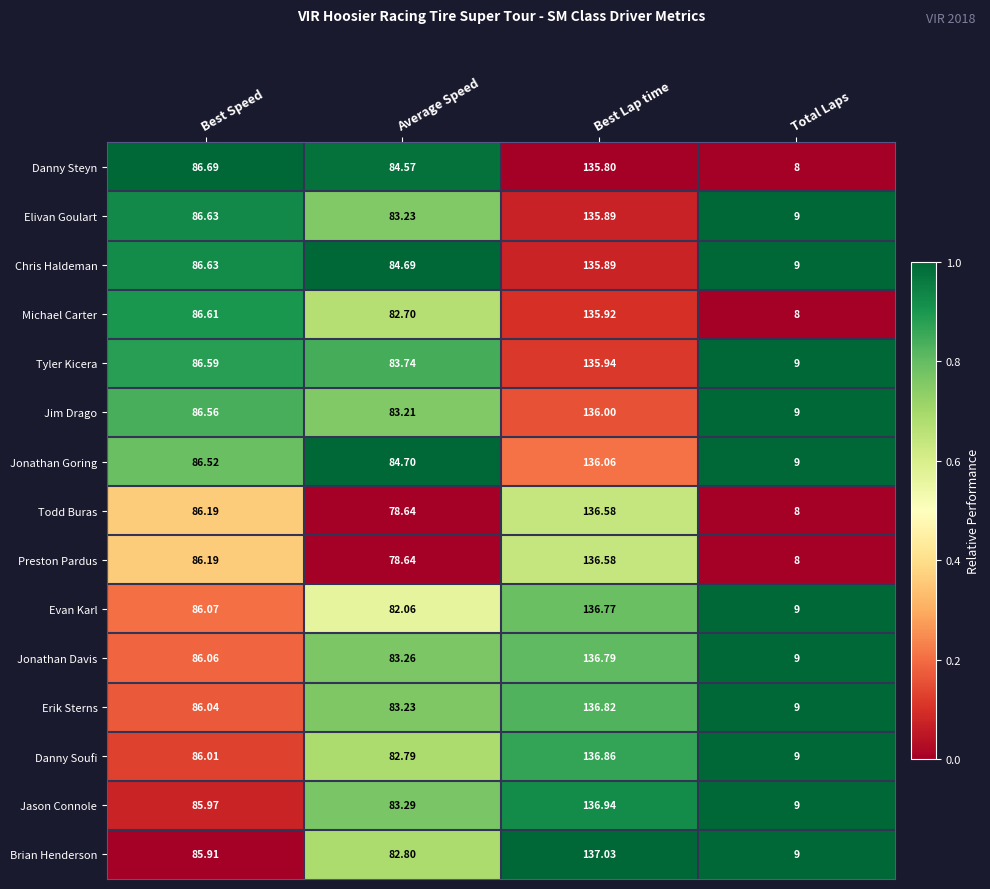

Where does the Jim Drago series first go above 86?

Best Speed